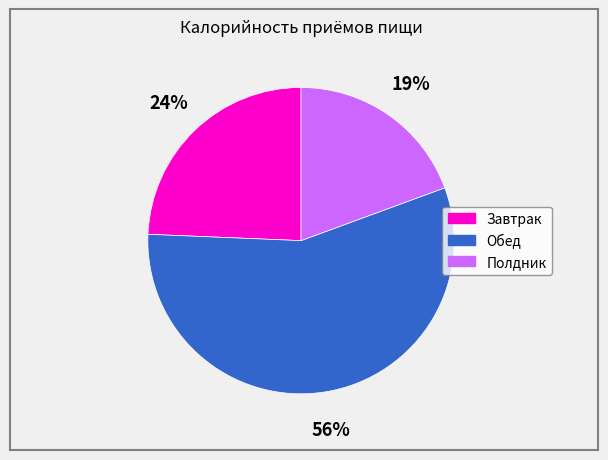

Do Завтрак and Полдник together represent more than half of the pie?

No